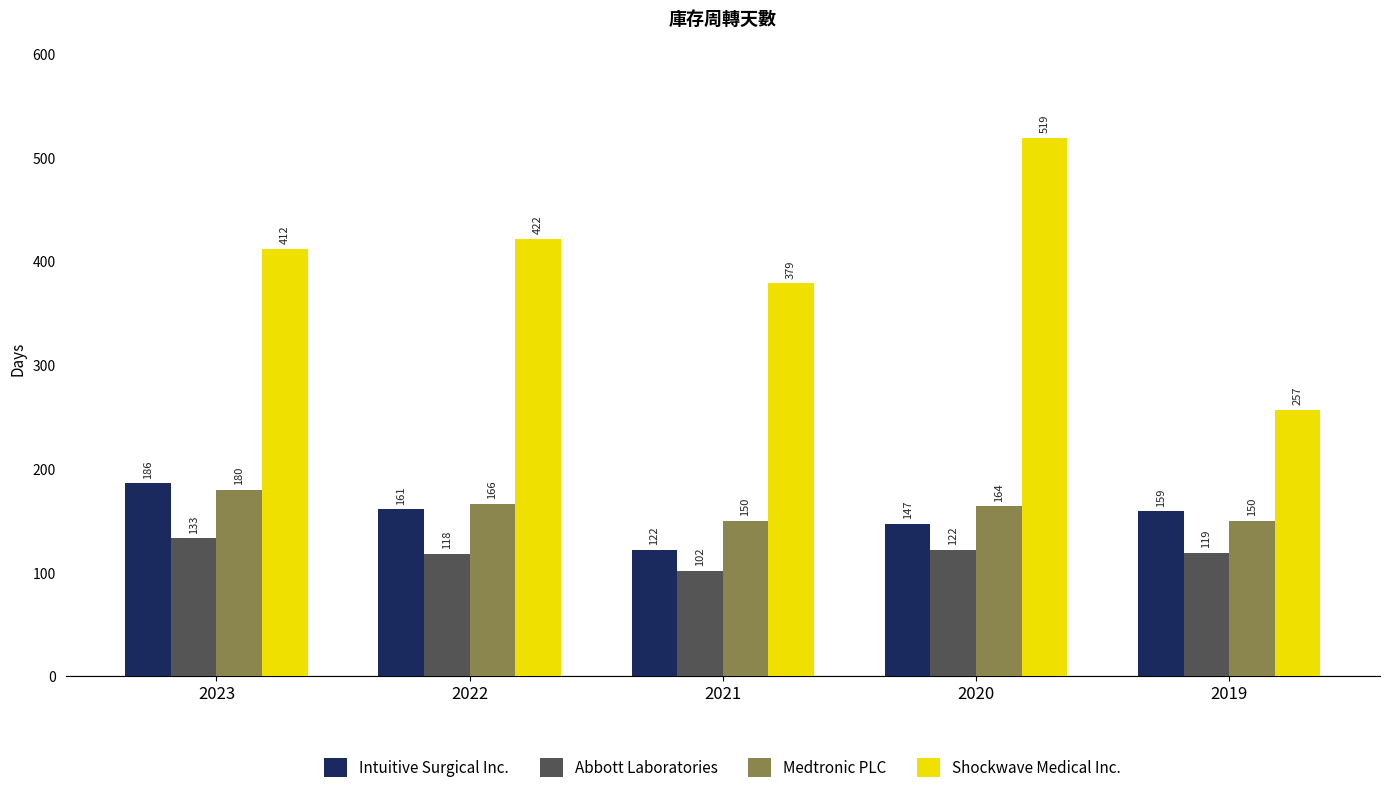

Rank the series by their maximum value, from highest to lowest.

Shockwave Medical Inc., Intuitive Surgical Inc., Medtronic PLC, Abbott Laboratories